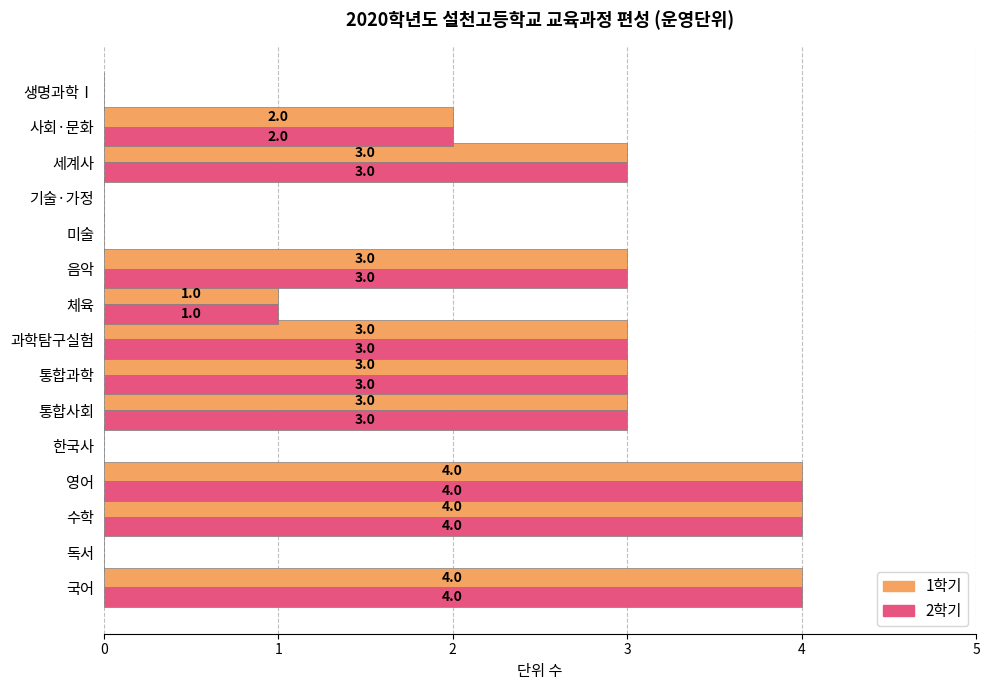

What is the total value across all series at 통합사회?

6